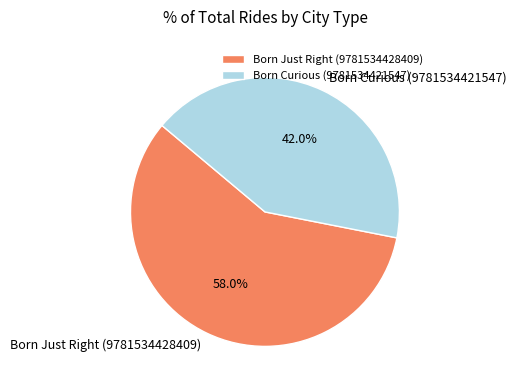

True or false: Born Curious (9781534421547) accounts for 42% of the total.

True